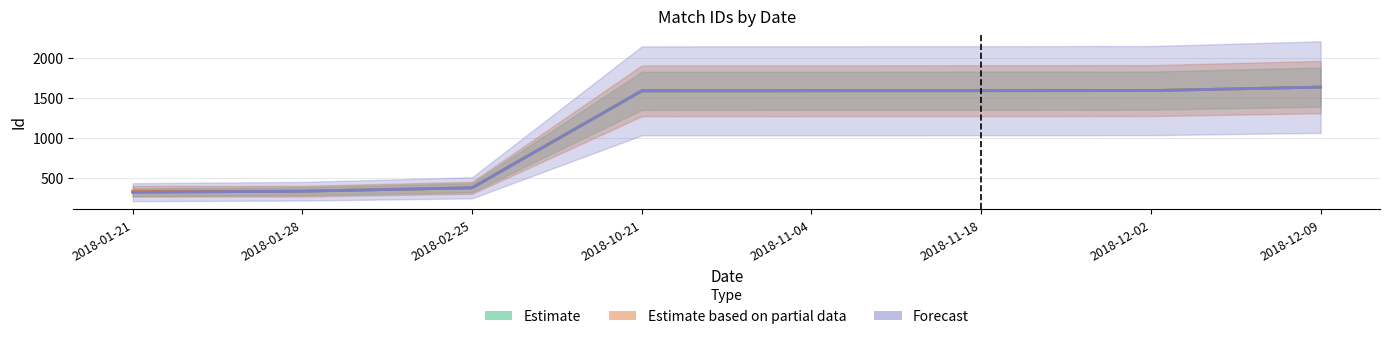

What is the total value across all series at 2018-10-21?

4767